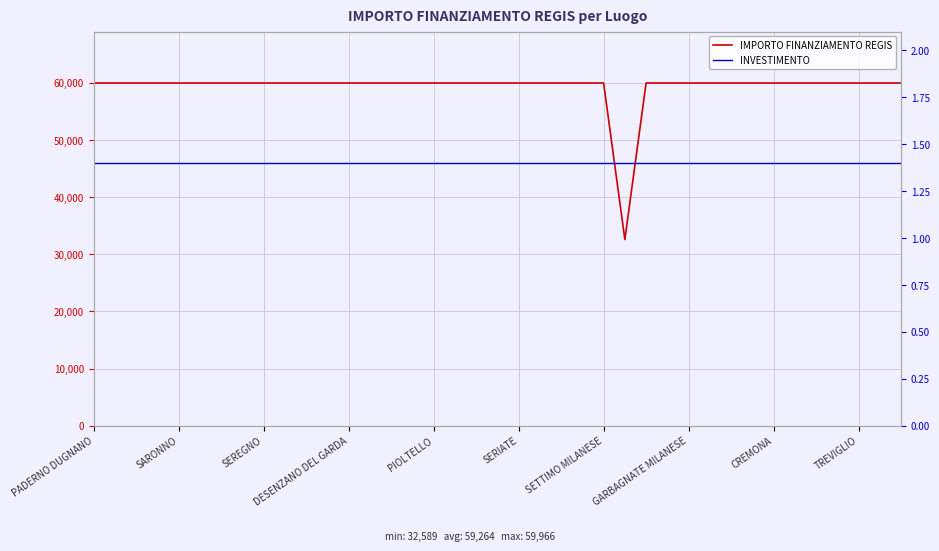

At how many categories does at least one series exceed 7479?

39